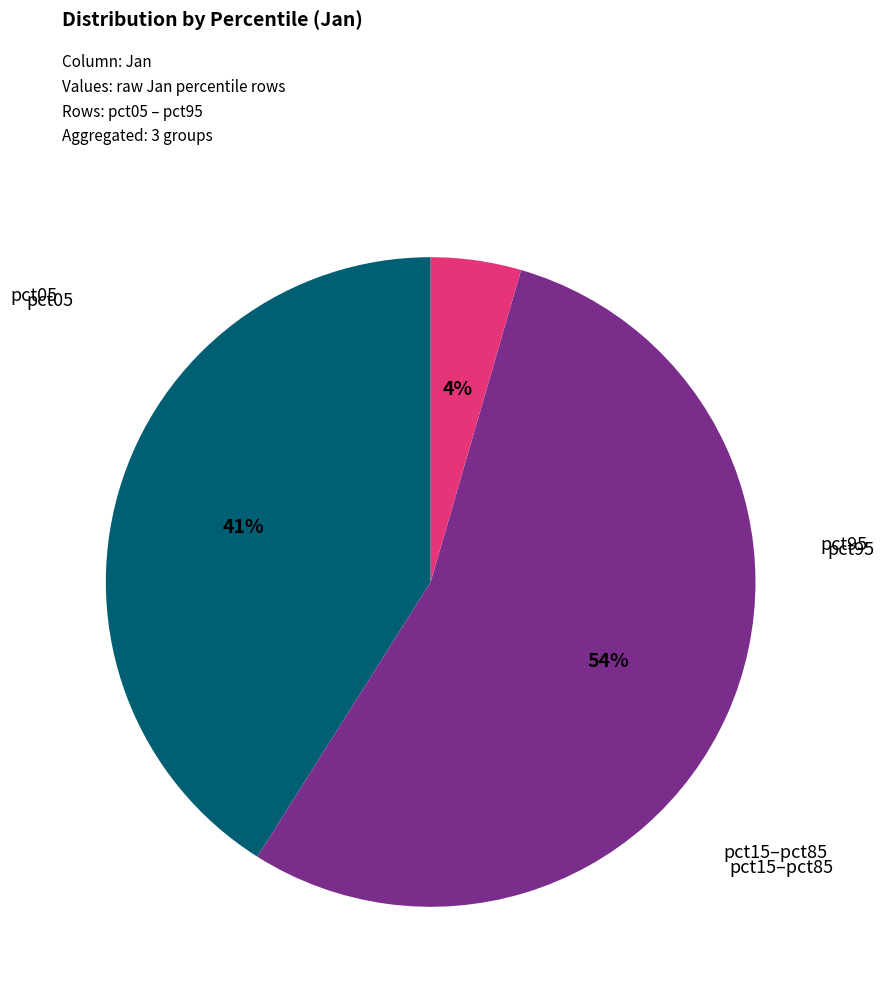

Is there a majority slice in this chart?

Yes